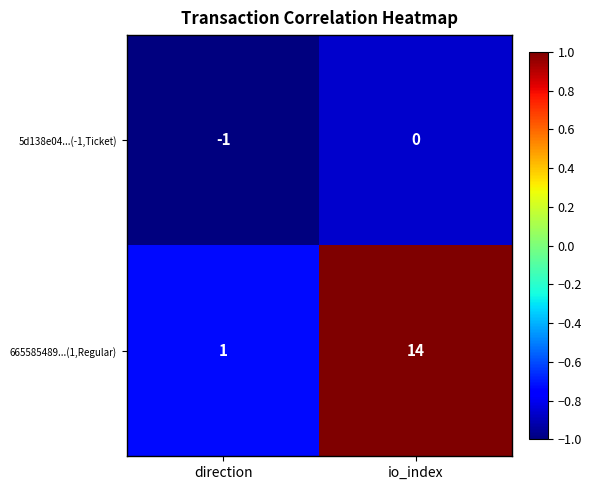

List the series in order of their peak value, lowest first.

5d138e04...(-1,Ticket), 665585489...(1,Regular)